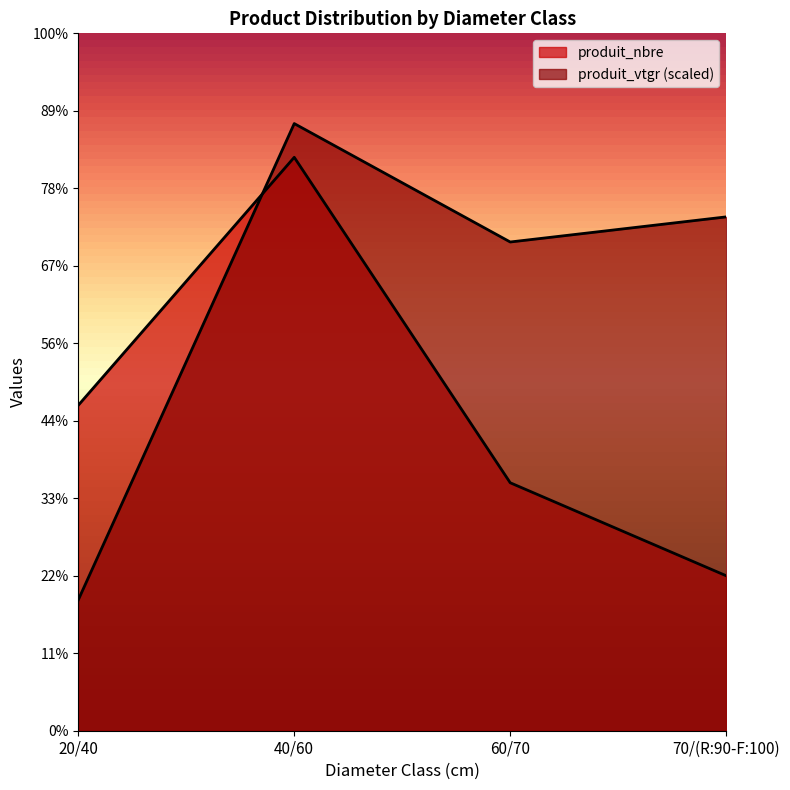

Which has a higher value, 60/70 or 70/(R:90-F:100)?

60/70